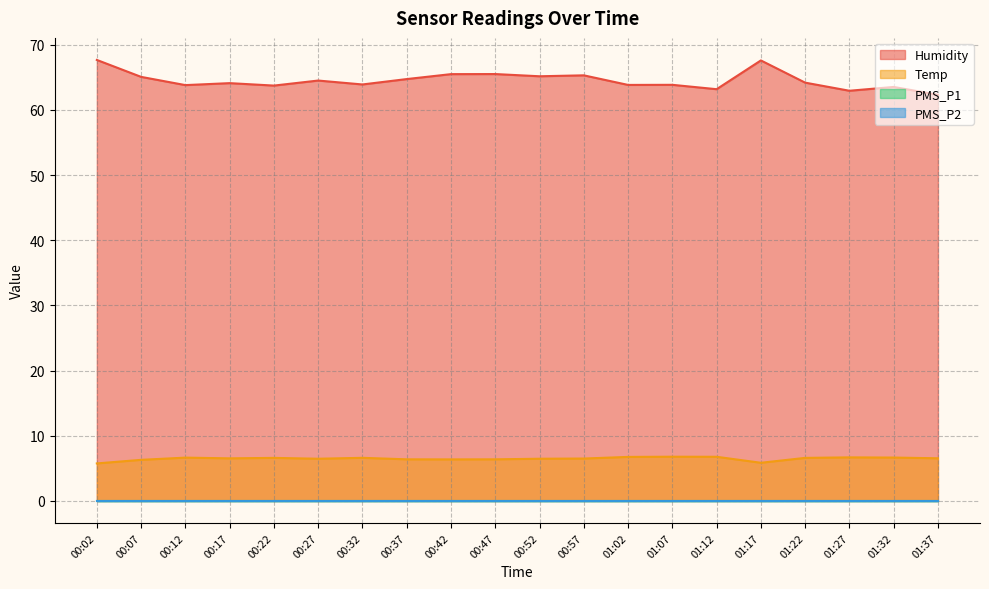

Which series has the widest spread of values?

Humidity